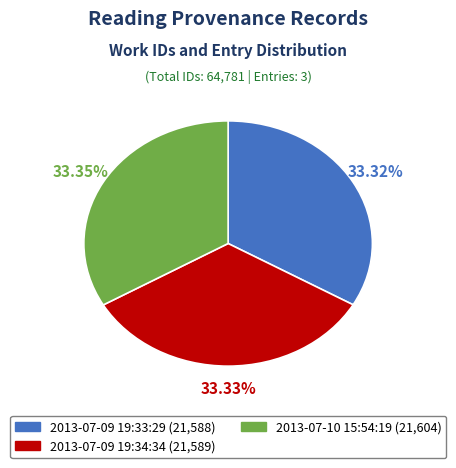

The 2013-07-09 19:33:29 slice represents 33% of the pie. True or false?

True